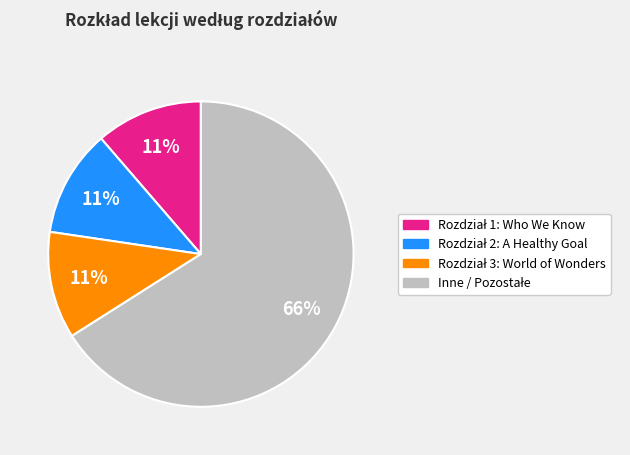

Does any single category account for the majority?

Yes